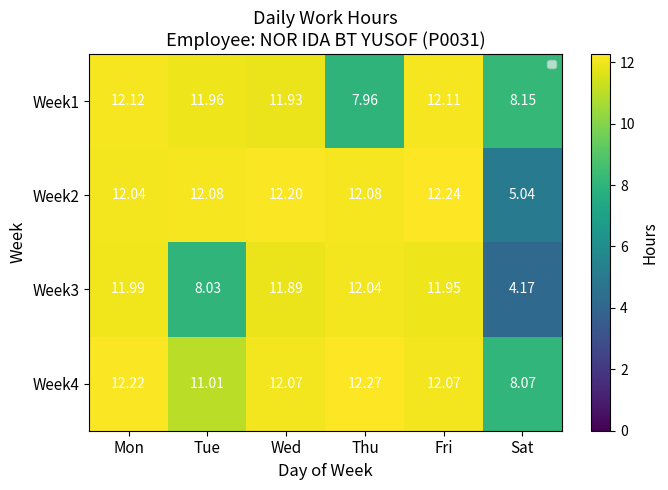

Is the value of Week3 at Tue greater than the value of Week2 at Sat?

Yes